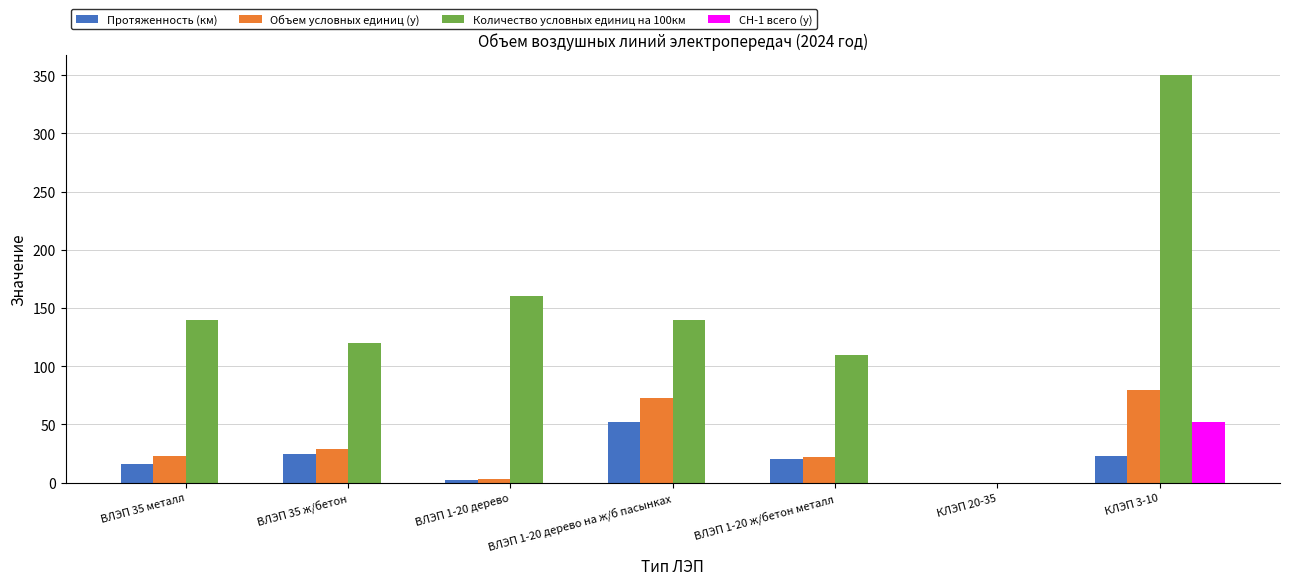

What is the maximum value shown in the chart?

350.0